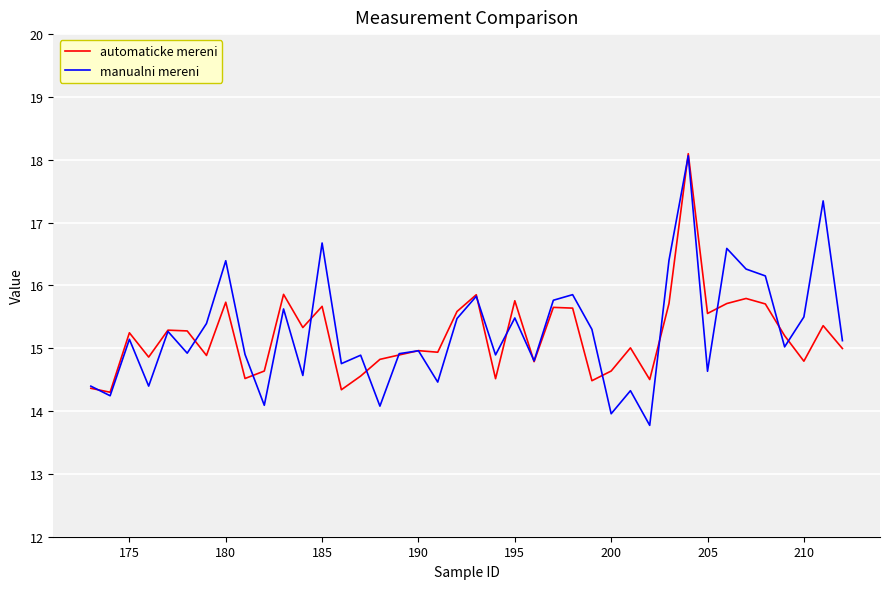

What is the greatest value displayed?

18.1